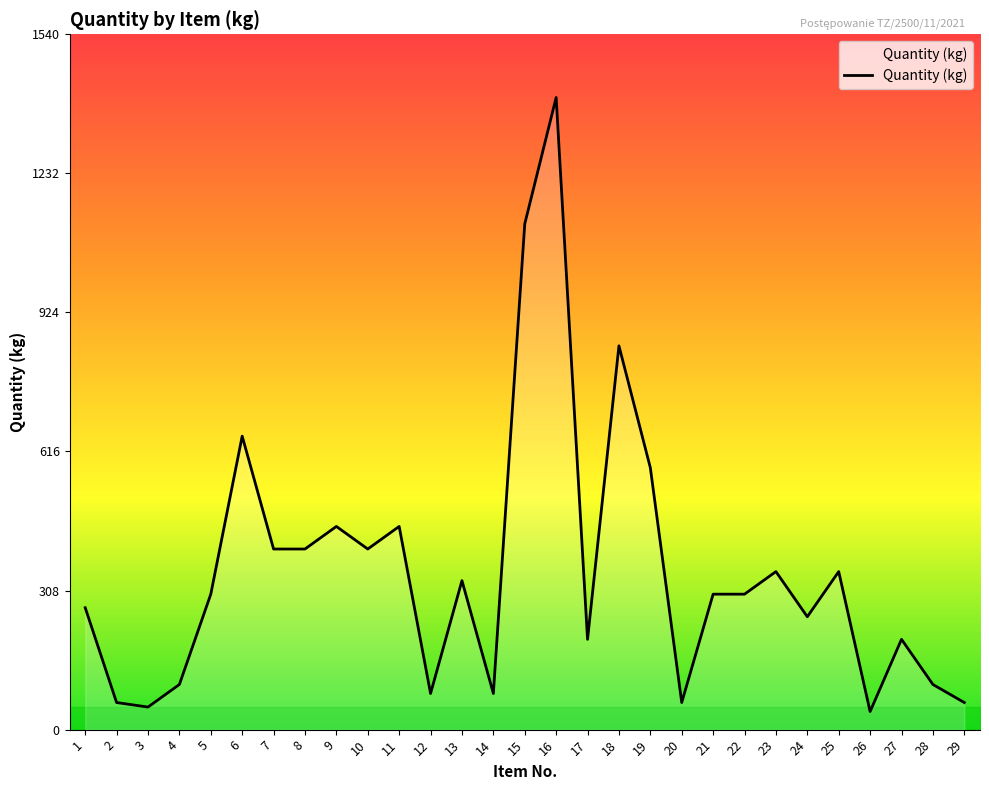

Is it true that the value at 13 is 178?

False